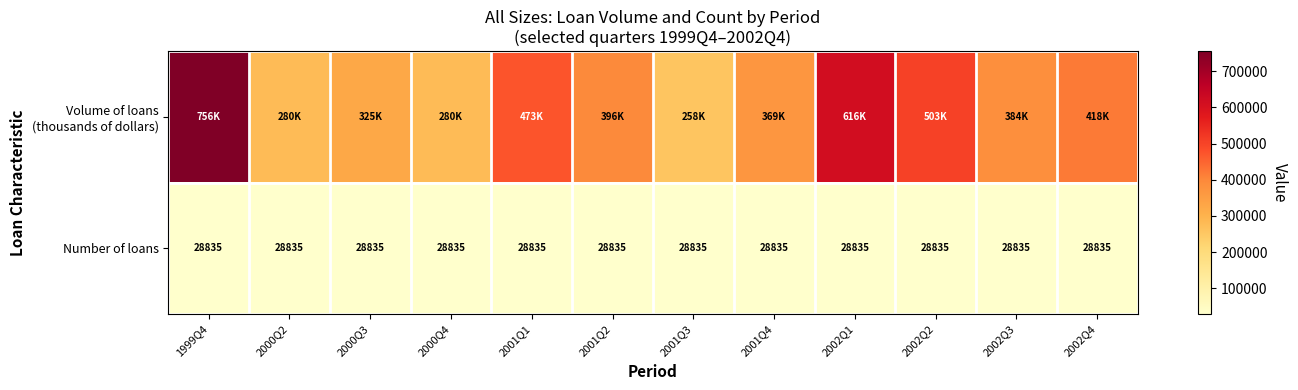

What is the minimum value for Number of loans?

28835